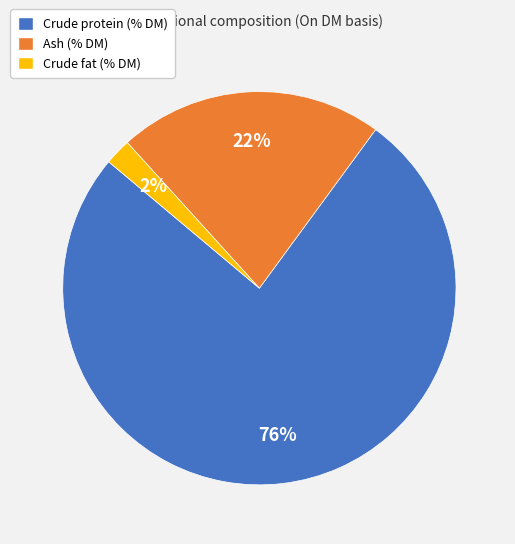

Which has a higher value, Crude fat (% DM) or Ash (% DM)?

Ash (% DM)